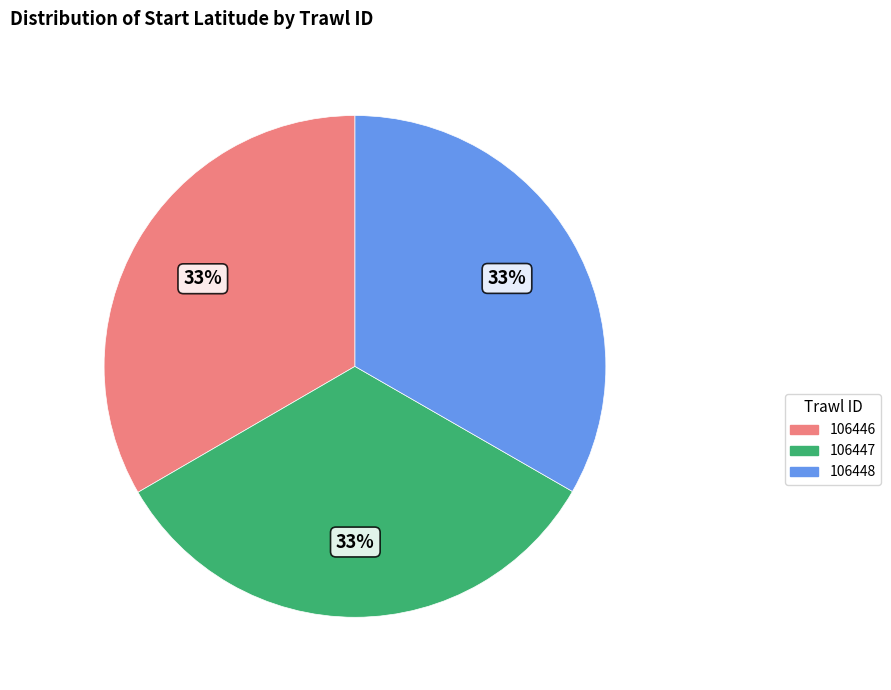

What is the ratio of the value at 106448 to the value at 106446?

1.0